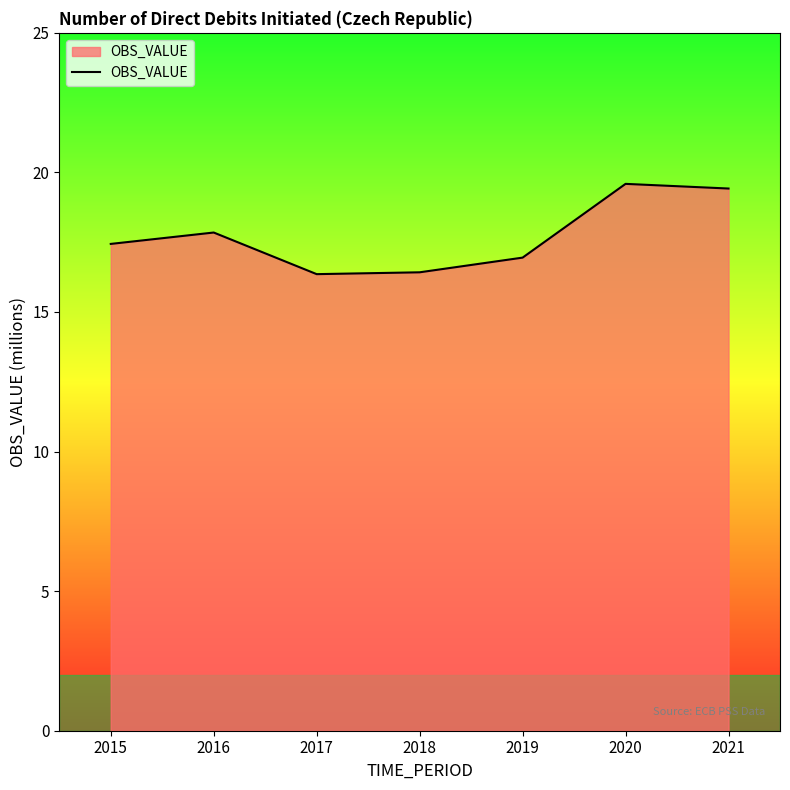

What is the maximum value shown in the chart?

19.6